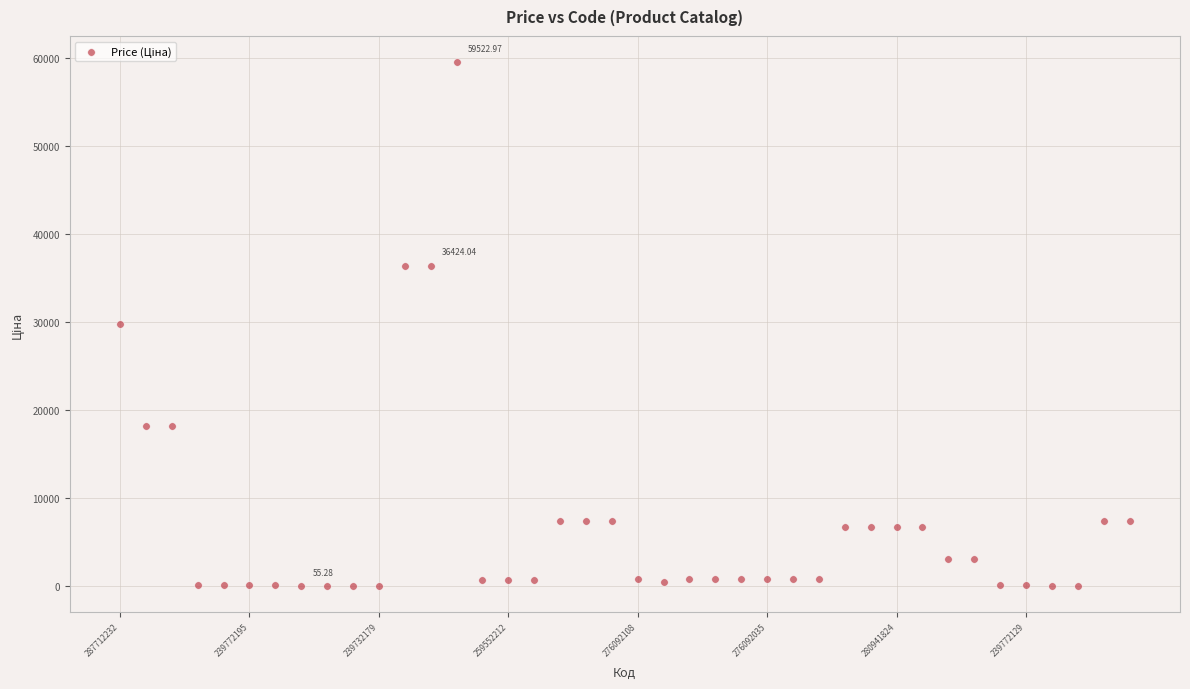

What is the range of Y values (max minus min)?

59467.7